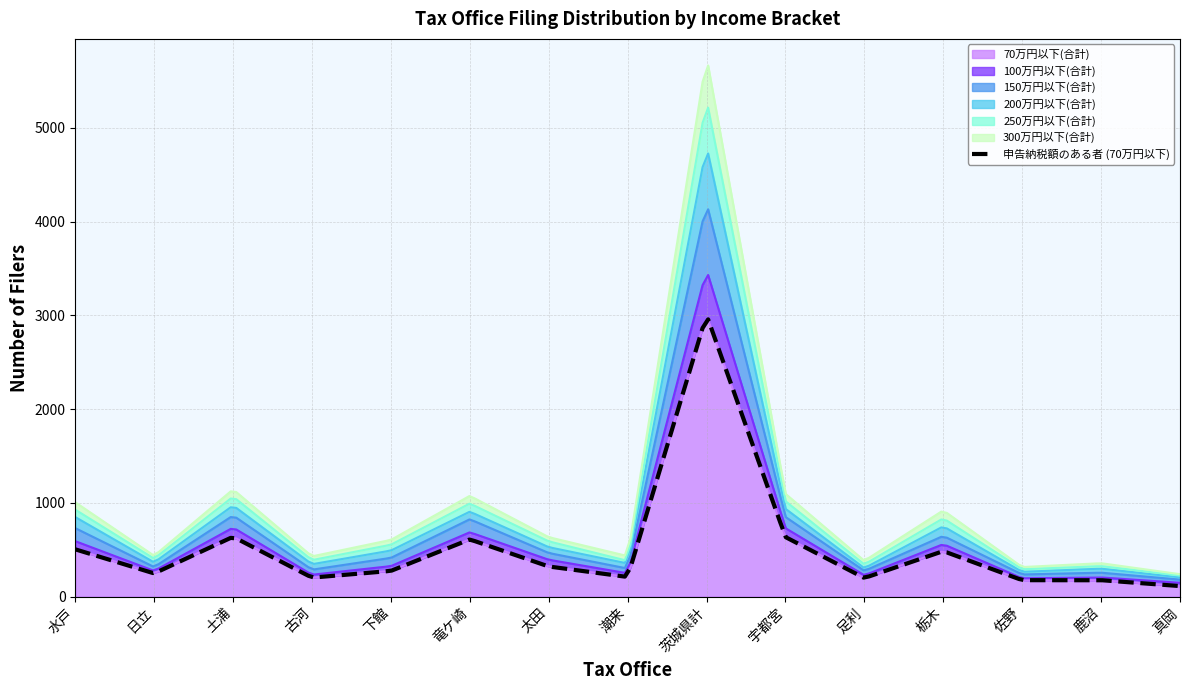

At how many categories does at least one series exceed 1405?

1